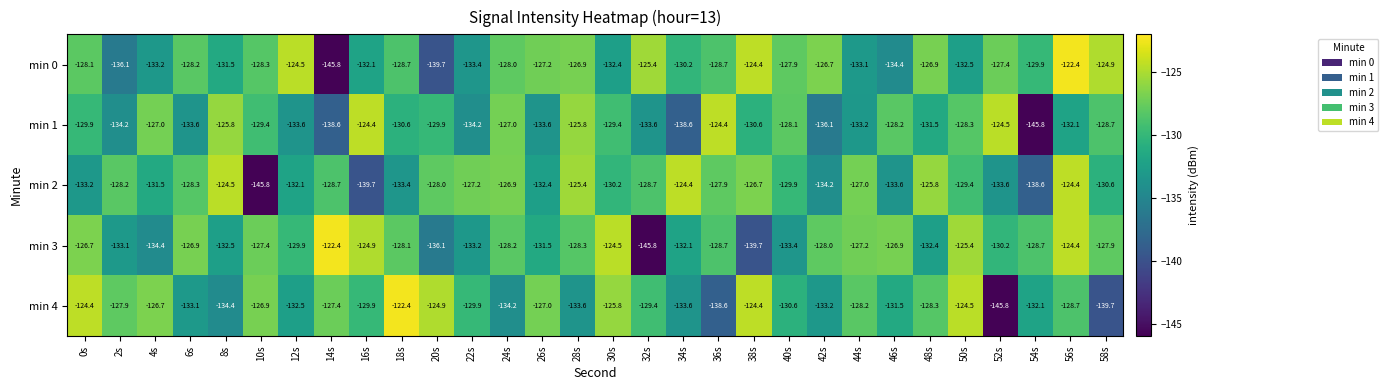

Where does the min 1 series first go above -129?

4s